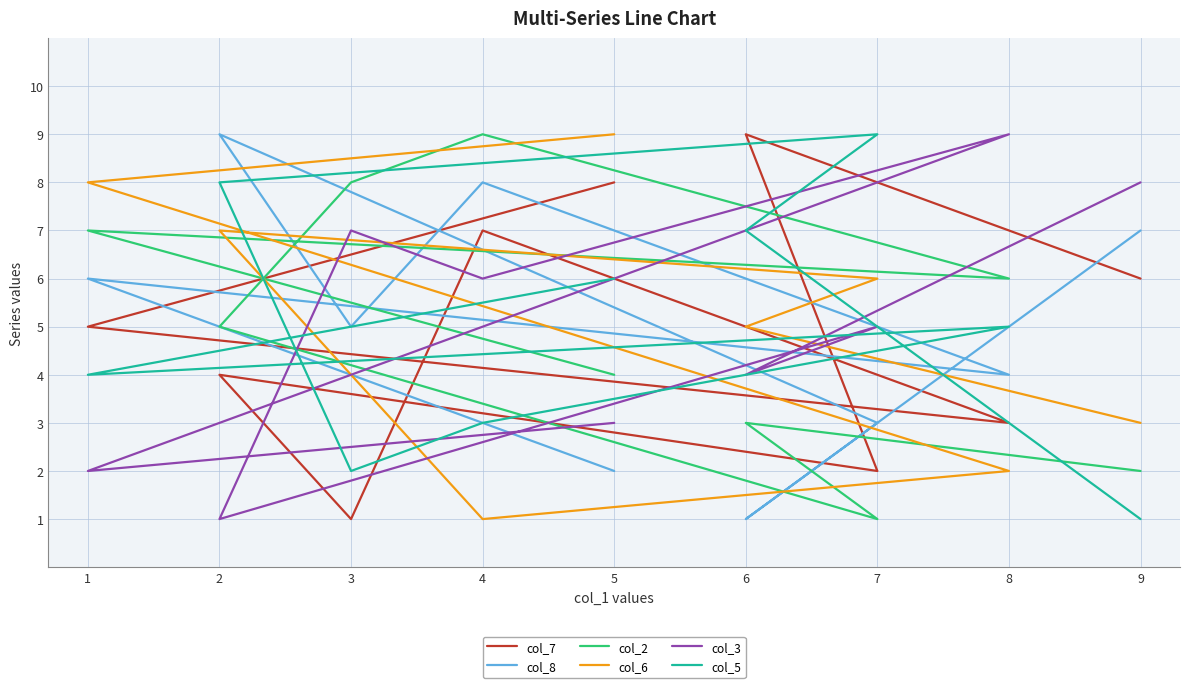

Which series changed the most between 7 and 5?

col_7